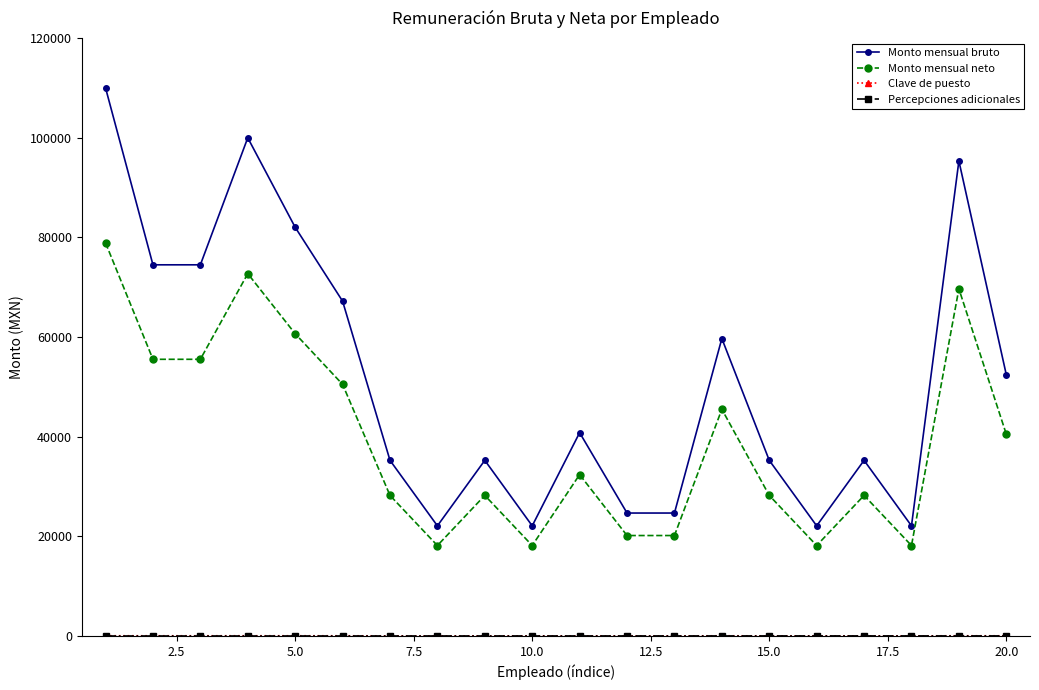

True or false: Monto mensual bruto and Monto mensual neto intersect in this chart.

False